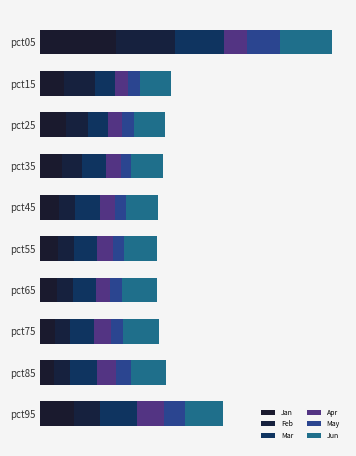

What are all the series names shown in the legend?

Jan, Feb, Mar, Apr, May, Jun